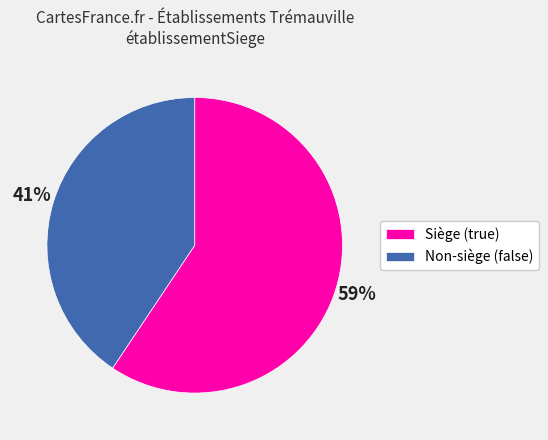

To the nearest percent, what is the average slice percentage?

50%